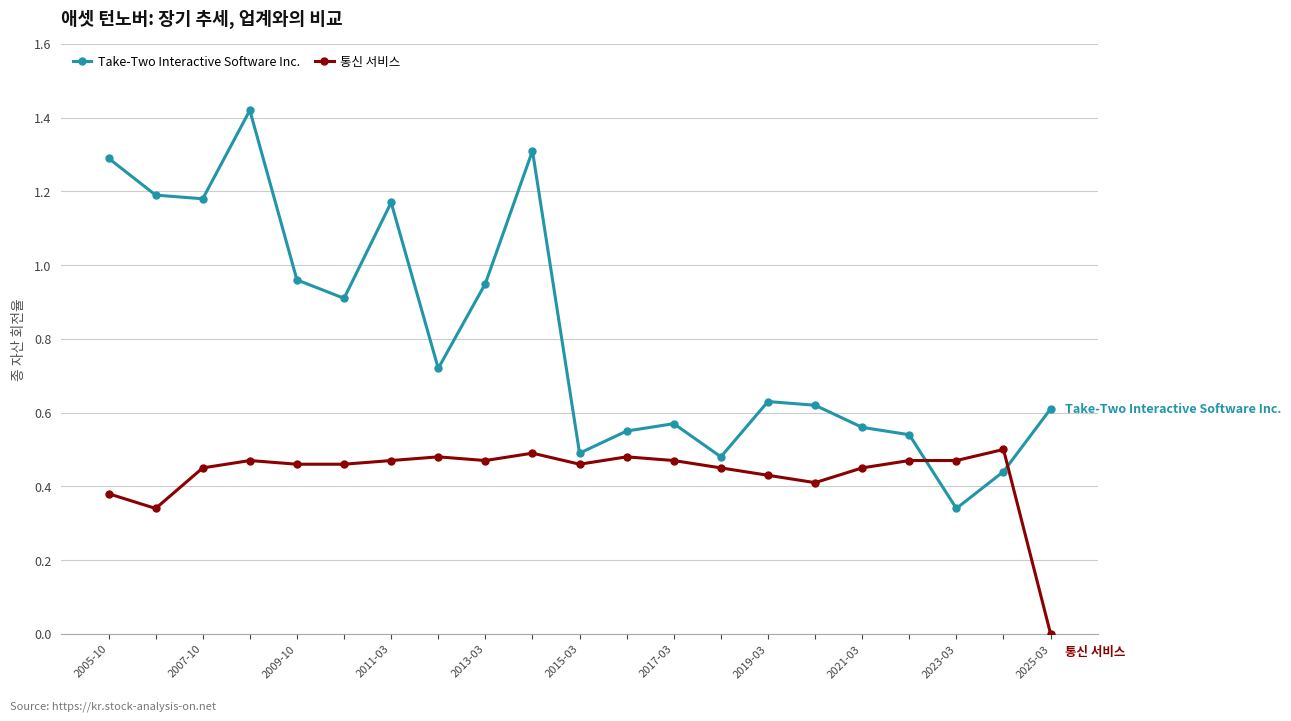

What is the average value of the Take-Two Interactive Software Inc. series?

0.8